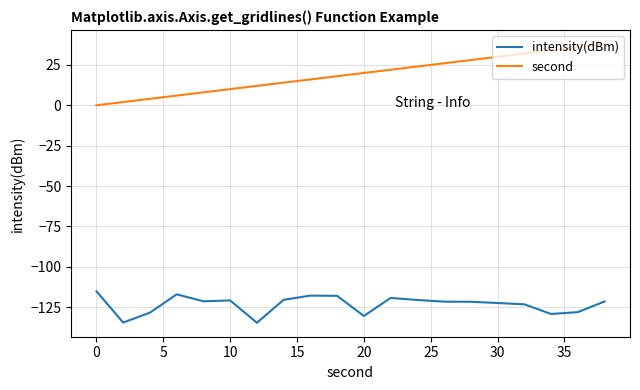

Which series has the largest range (max minus min)?

second